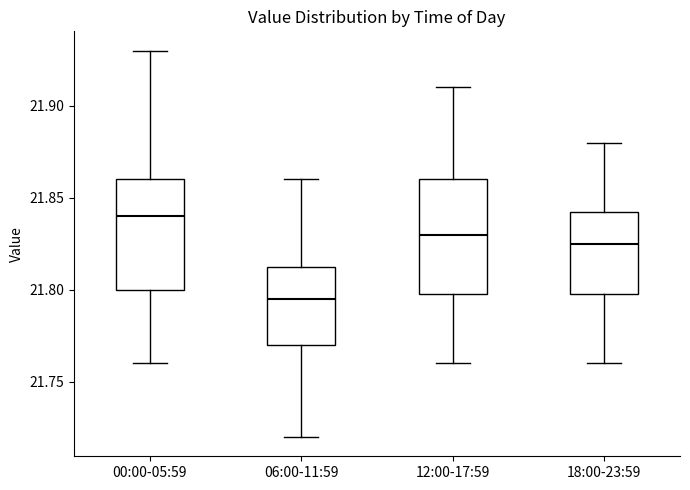

Which box has the highest median line?

00:00-05:59